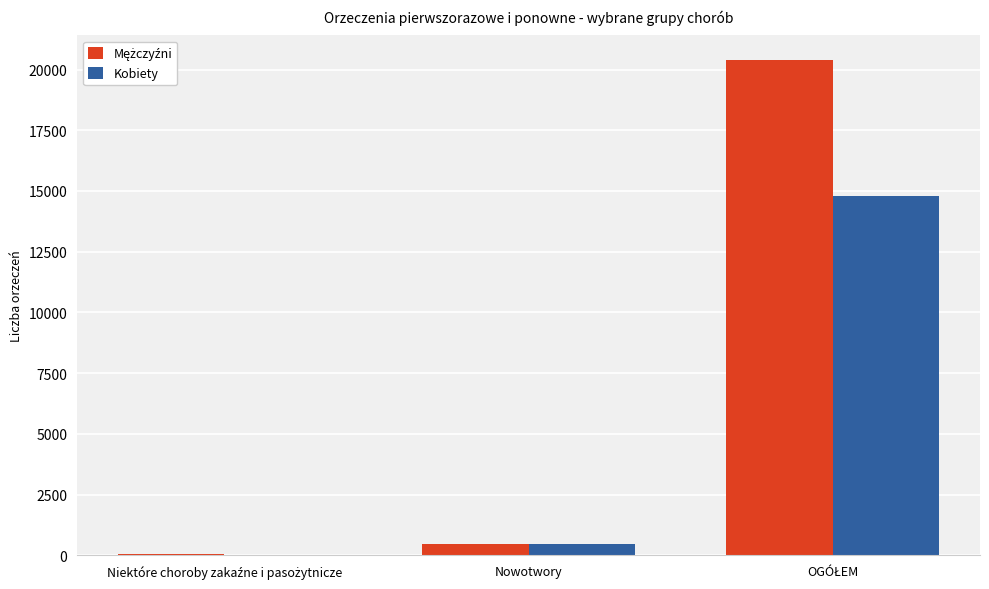

What is the total value across all series at Nowotwory?

932